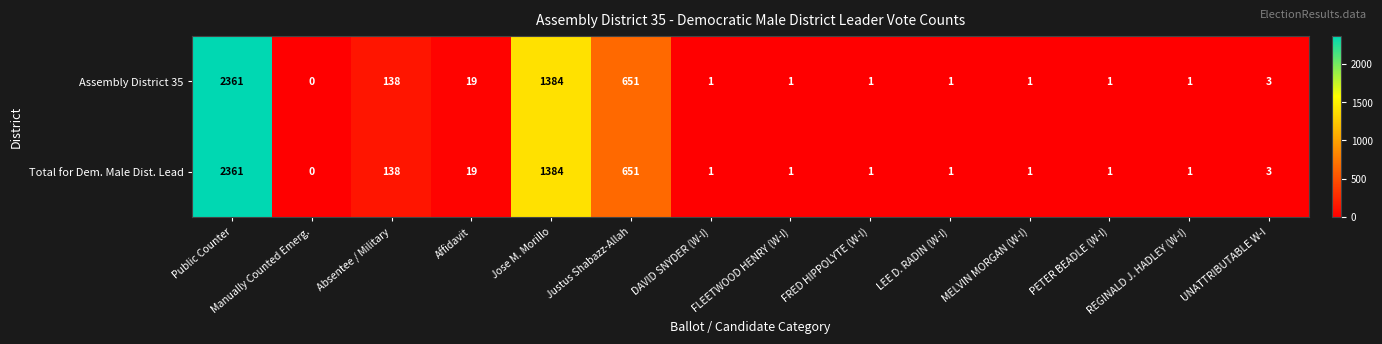

The Assembly District 35 series shows 1 at MELVIN MORGAN (W-I). True or false?

True